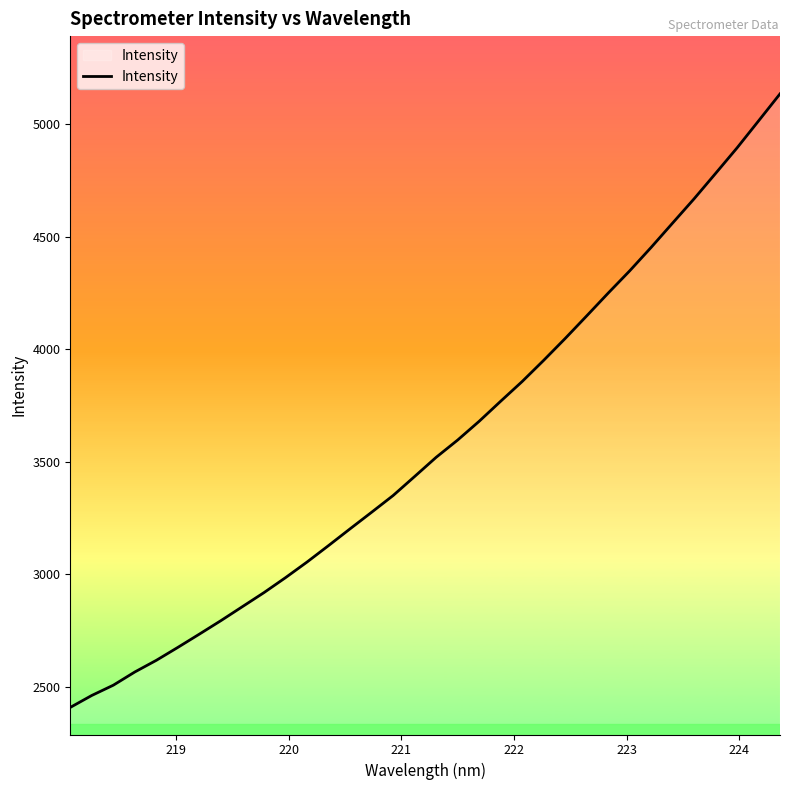

Does the chart have visible grid lines?

No